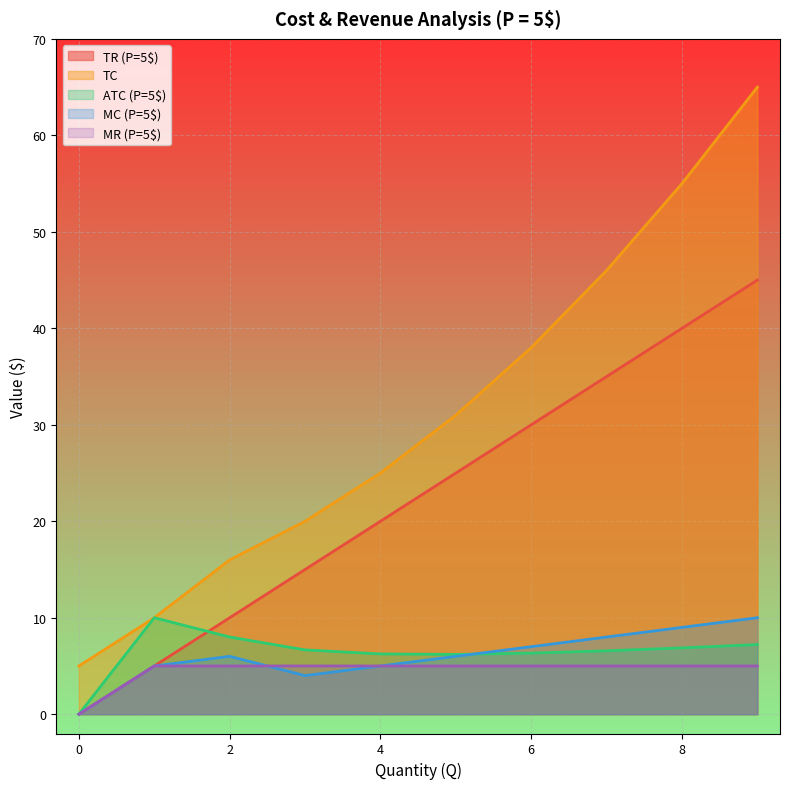

Reading left to right, extract all data points from this chart.

TR (P=5$): 0.0	5.0	10.0	15.0	20.0	25.0	30.0	35.0	40.0	45.0
TC: 5.0	10.0	16.0	20.0	25.0	31.0	38.0	46.0	55.0	65.0
ATC (P=5$): 0.0	10.0	8.0	6.7	6.2	6.2	6.3	6.6	6.9	7.2
MC (P=5$): 0.0	5.0	6.0	4.0	5.0	6.0	7.0	8.0	9.0	10.0
MR (P=5$): 0.0	5.0	5.0	5.0	5.0	5.0	5.0	5.0	5.0	5.0